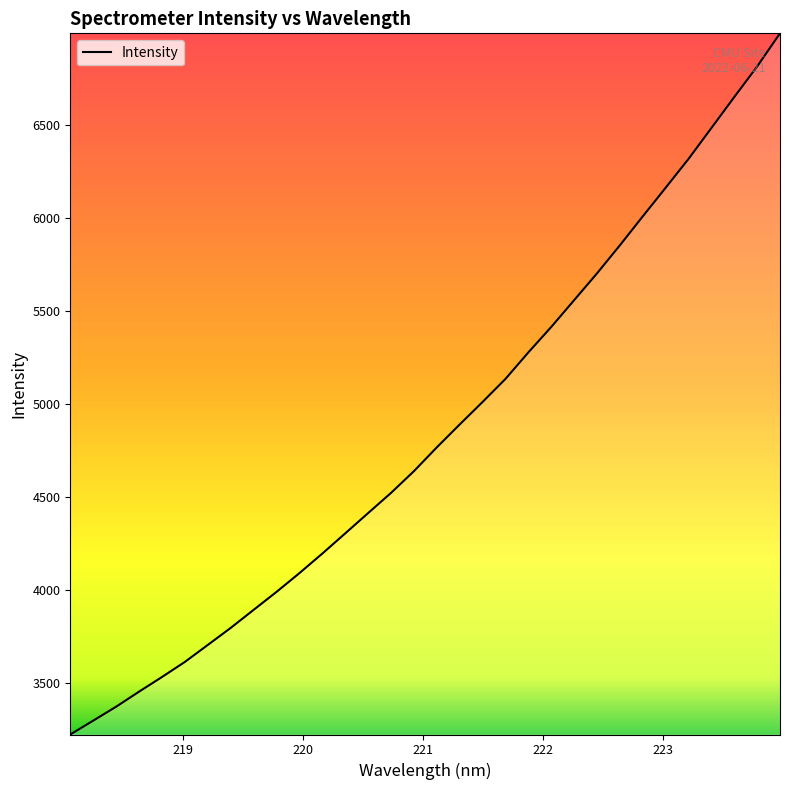

What is the maximum value shown in the chart?

6992.7